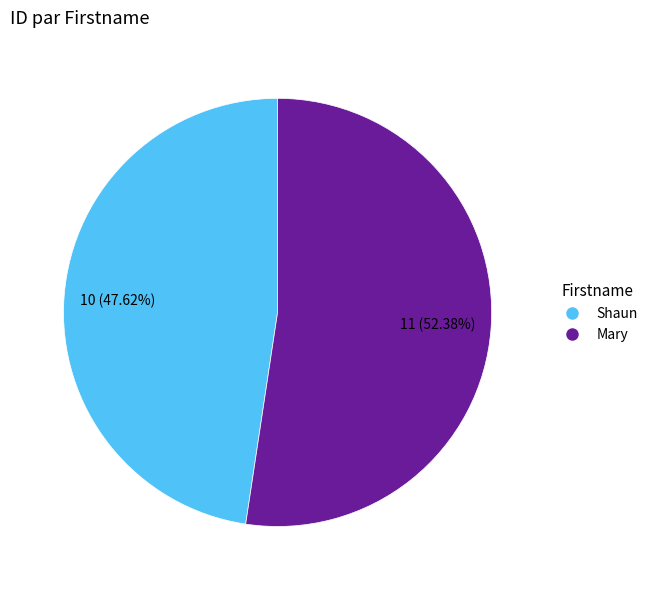

What is the majority slice?

Mary